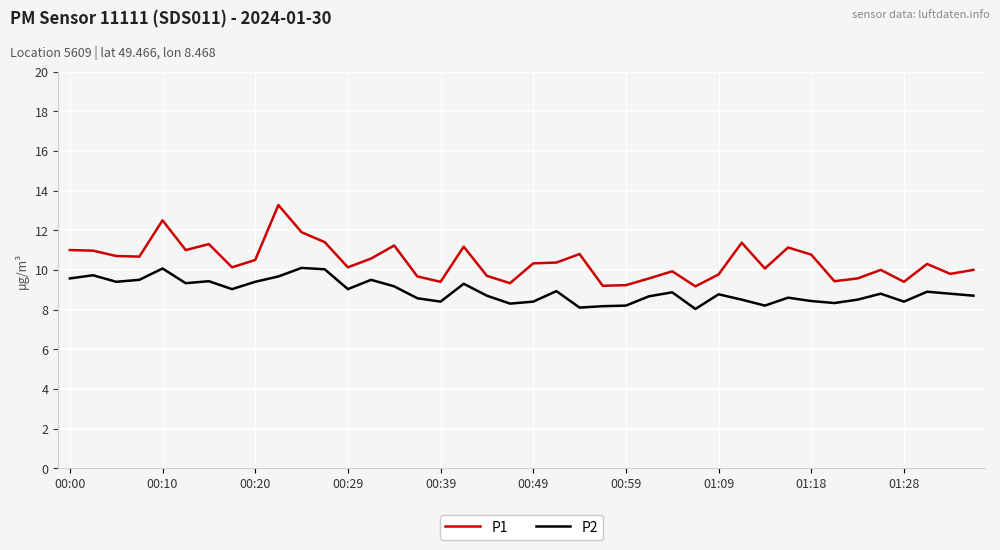

Which series has the largest range (max minus min)?

P1